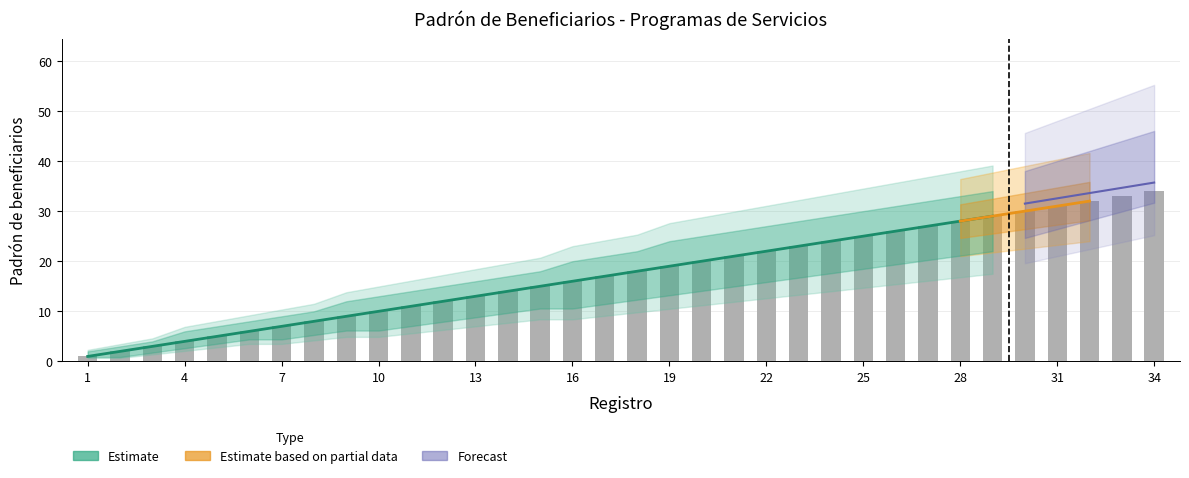

What is the greatest value displayed?

46